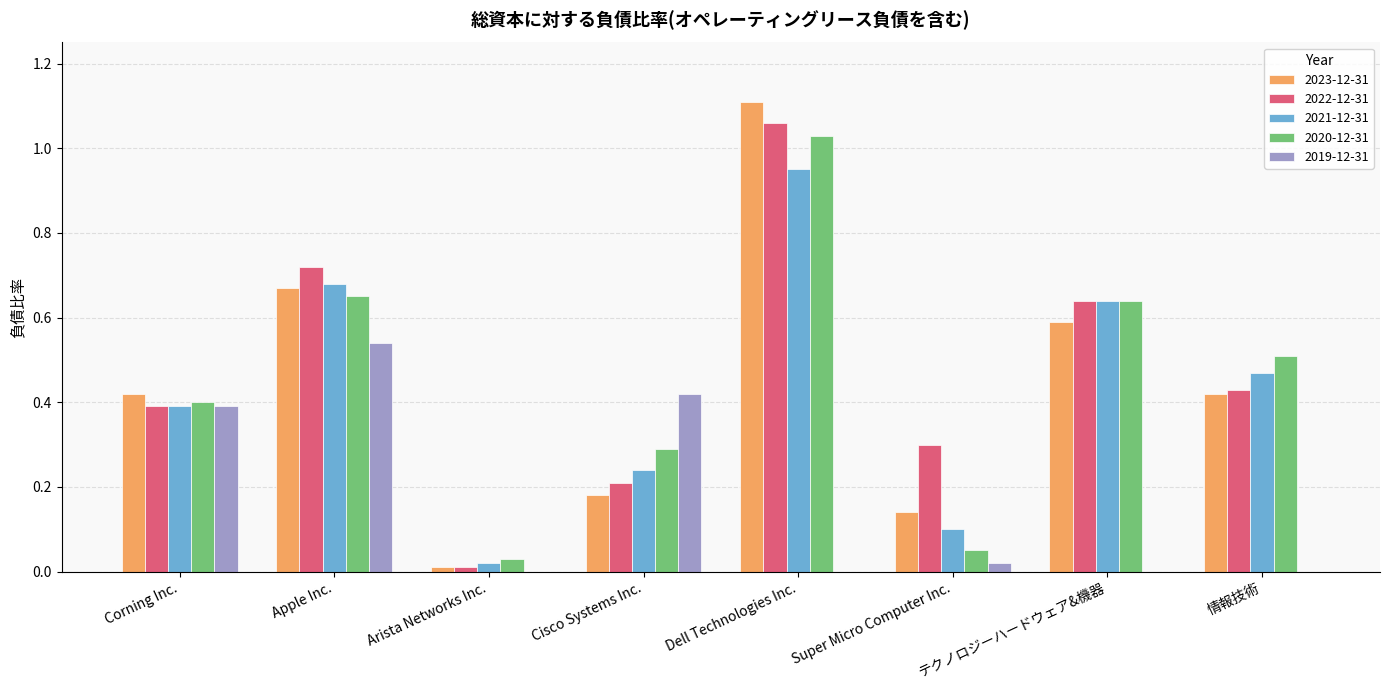

What is the total value across all series at テクノロジーハードウェア&機器?

2.5